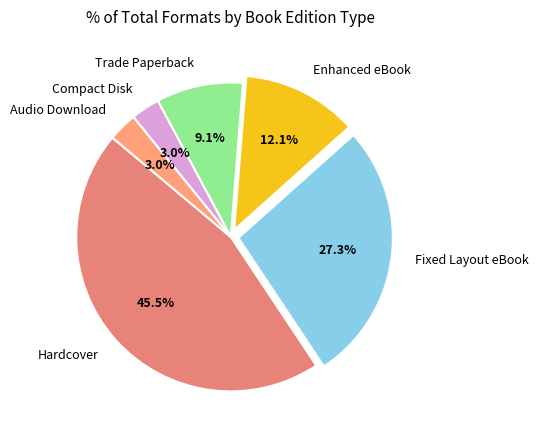

To the nearest percent, what is the combined percentage of Trade Paperback and Audio Download?

12%